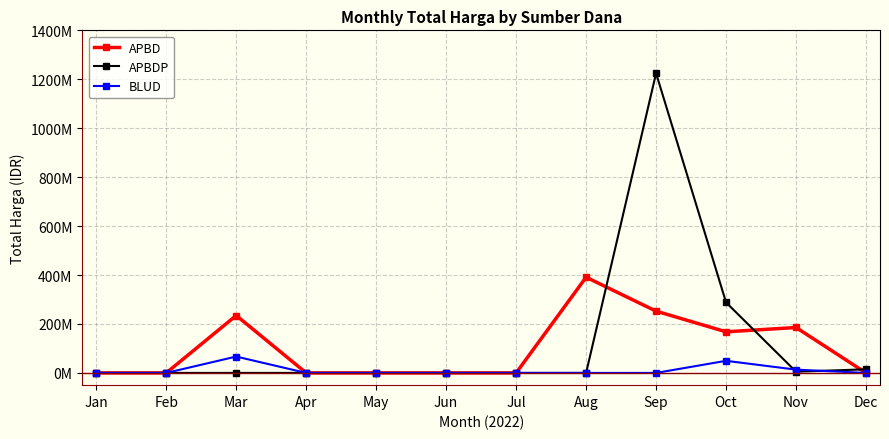

Where do APBDP and BLUD first cross each other?

Oct and Nov